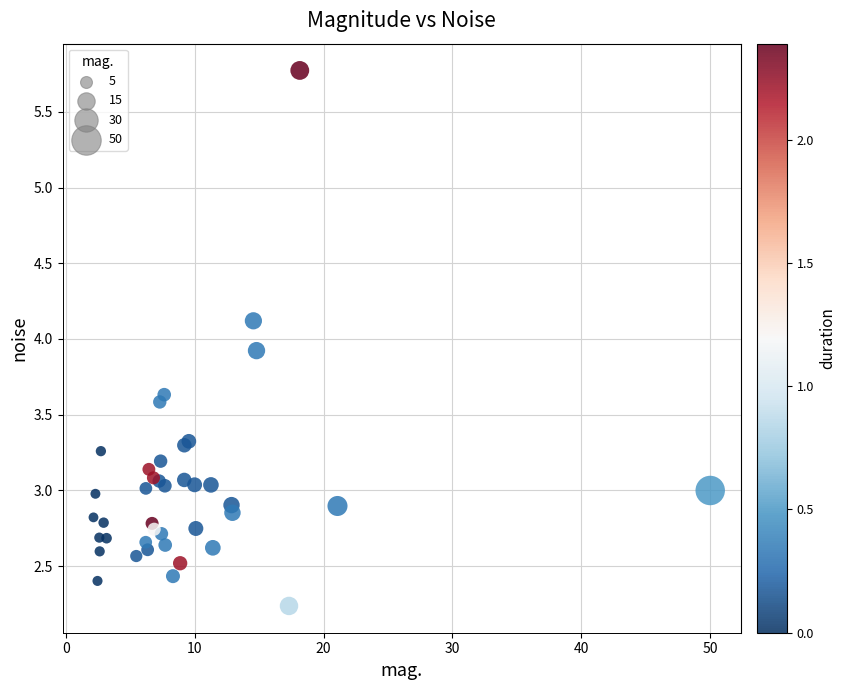

What Y value in the scatter plot is closest to 4?

3.9